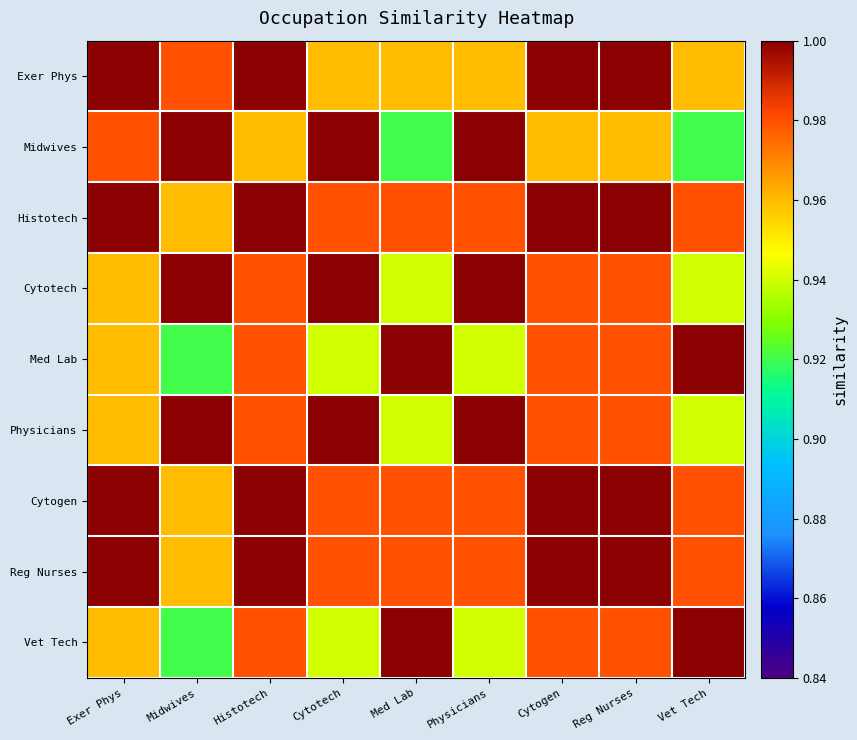

Which series has the widest spread of values?

Midwives